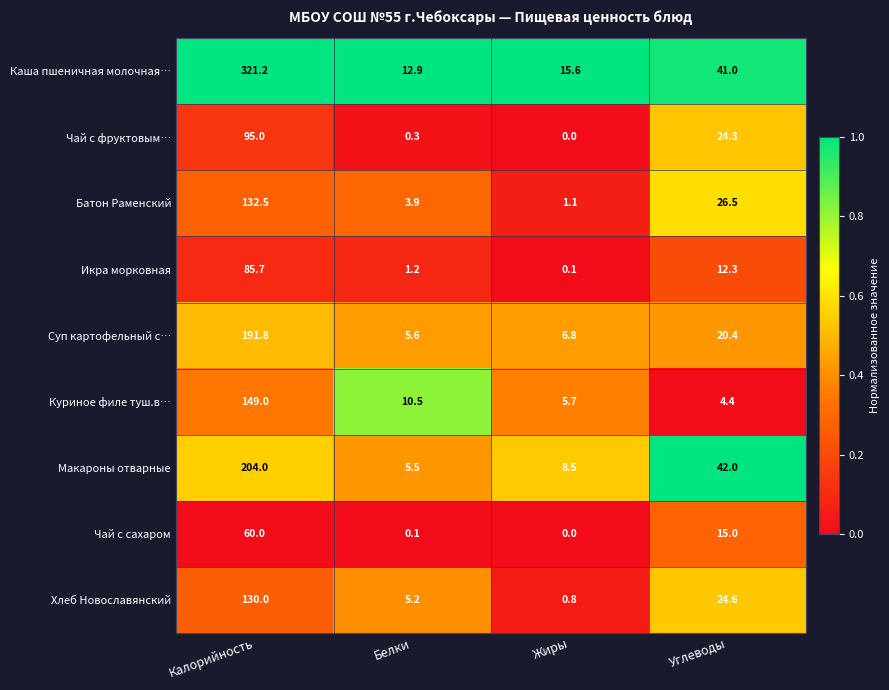

True or false: Батон Раменский has a value of 3.9 at Белки.

True